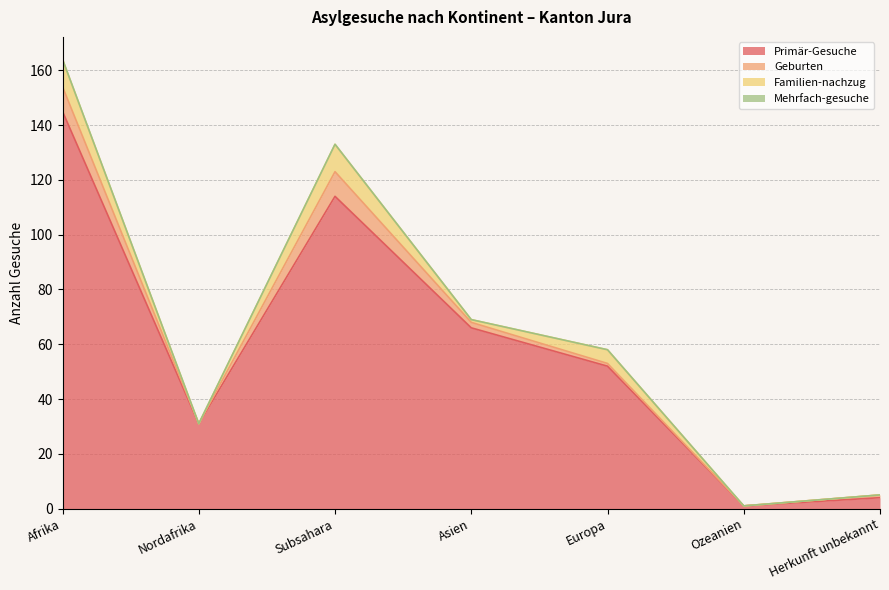

How many categories are shown in the chart?

7